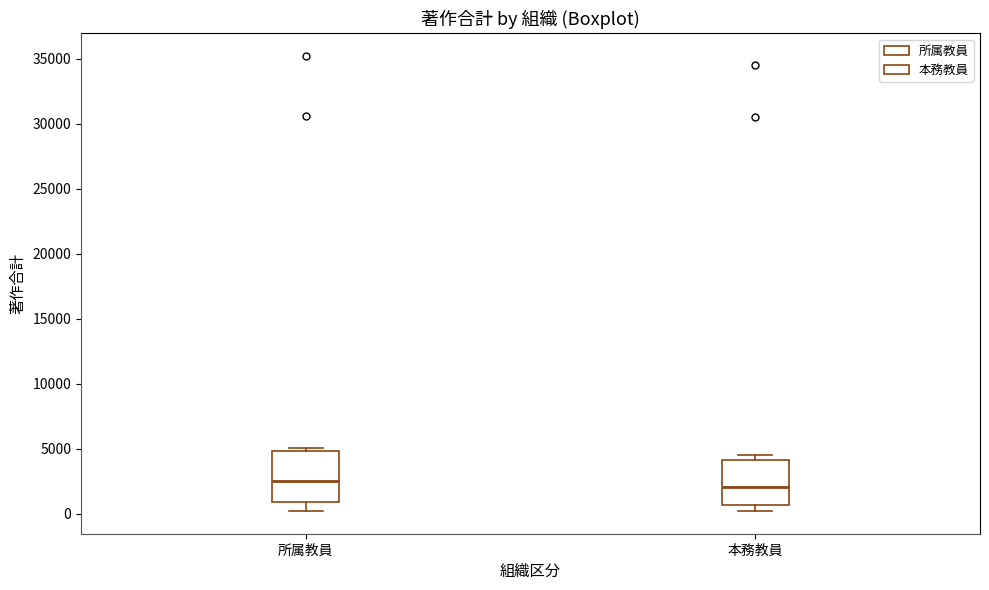

Reading left to right, read every box against the y-axis: the position of its median line, the range the box covers, and the ends of its whiskers. The values are not printed on the chart, so give them approximately, as read against the axis.

所属教員: median 2500, box 1000 to 5000, whiskers 0 to 5000 (just above the box's upper edge)
本務教員: median 2000, box 500 to 4000, whiskers 0 to 4500